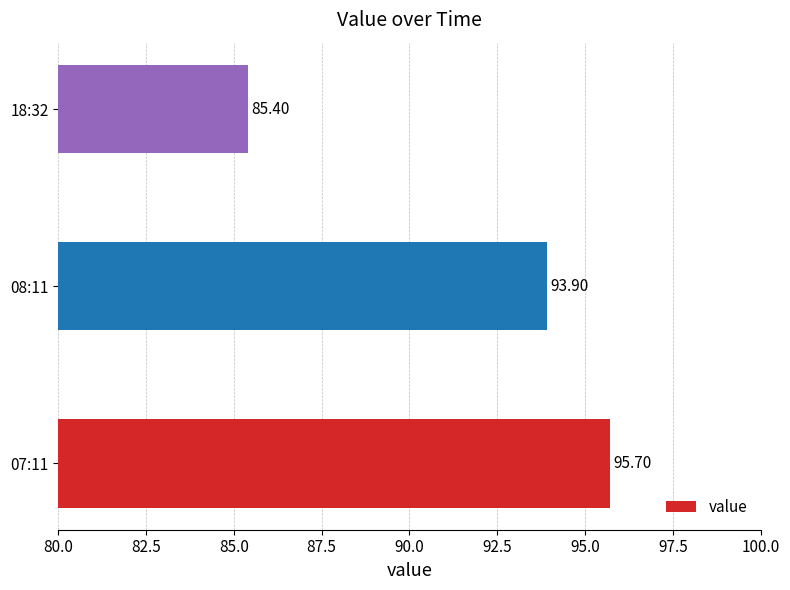

Which has a higher value, 07:11 or 08:11?

07:11